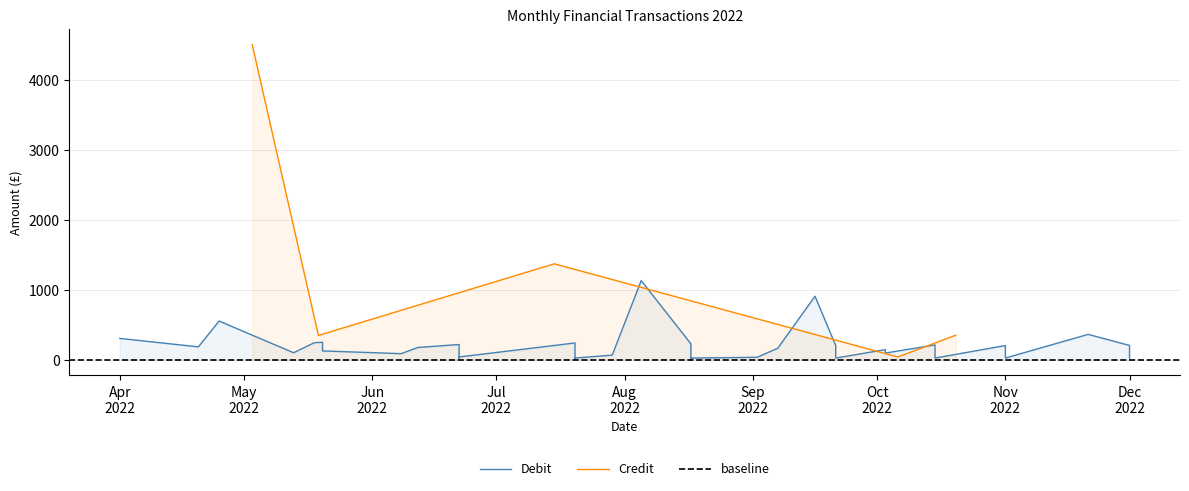

Approximately how many times larger is the value at Apr
2022 compared to Aug
2022?

12.9